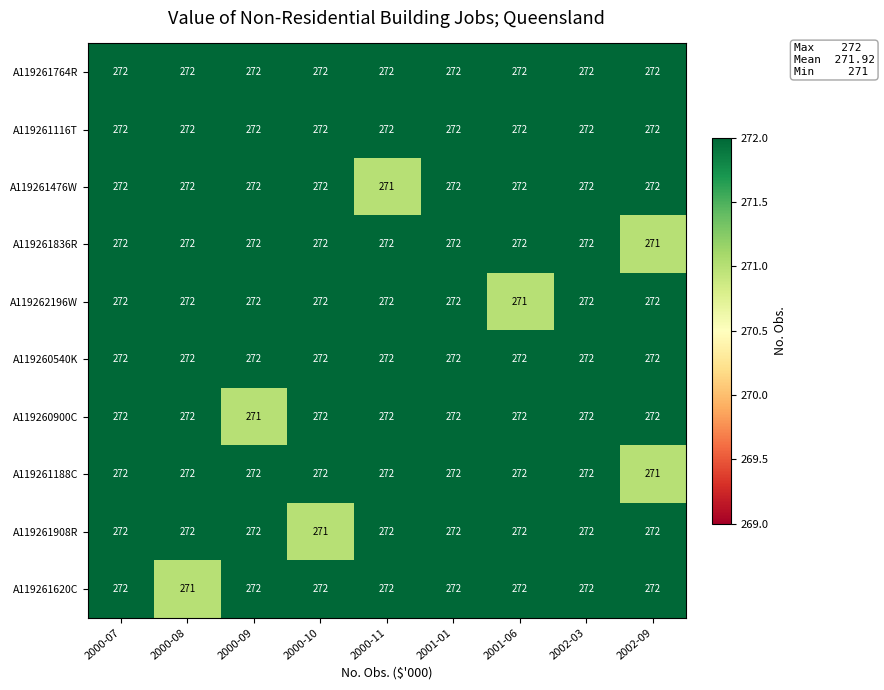

What is the minimum value for A119261476W?

271